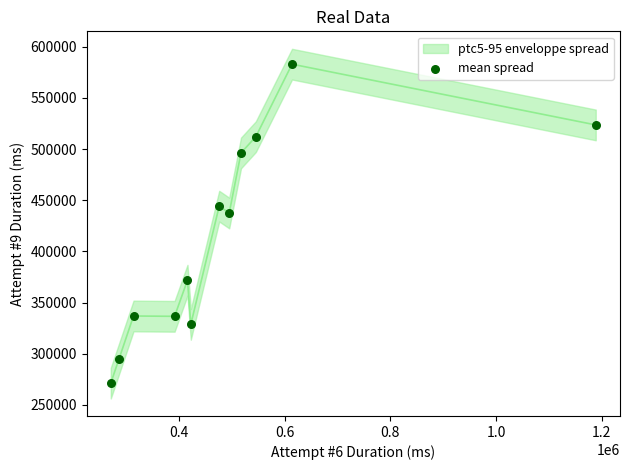

What is the average Y value?

411466